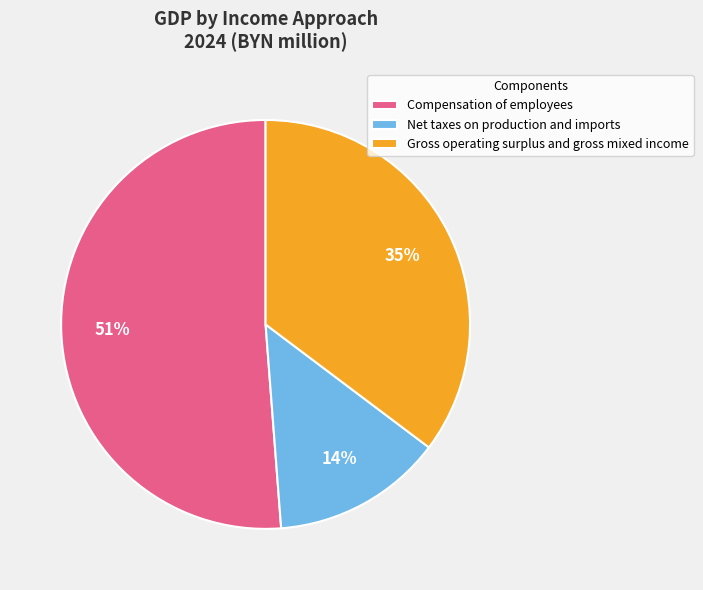

Does any single category account for the majority?

Yes